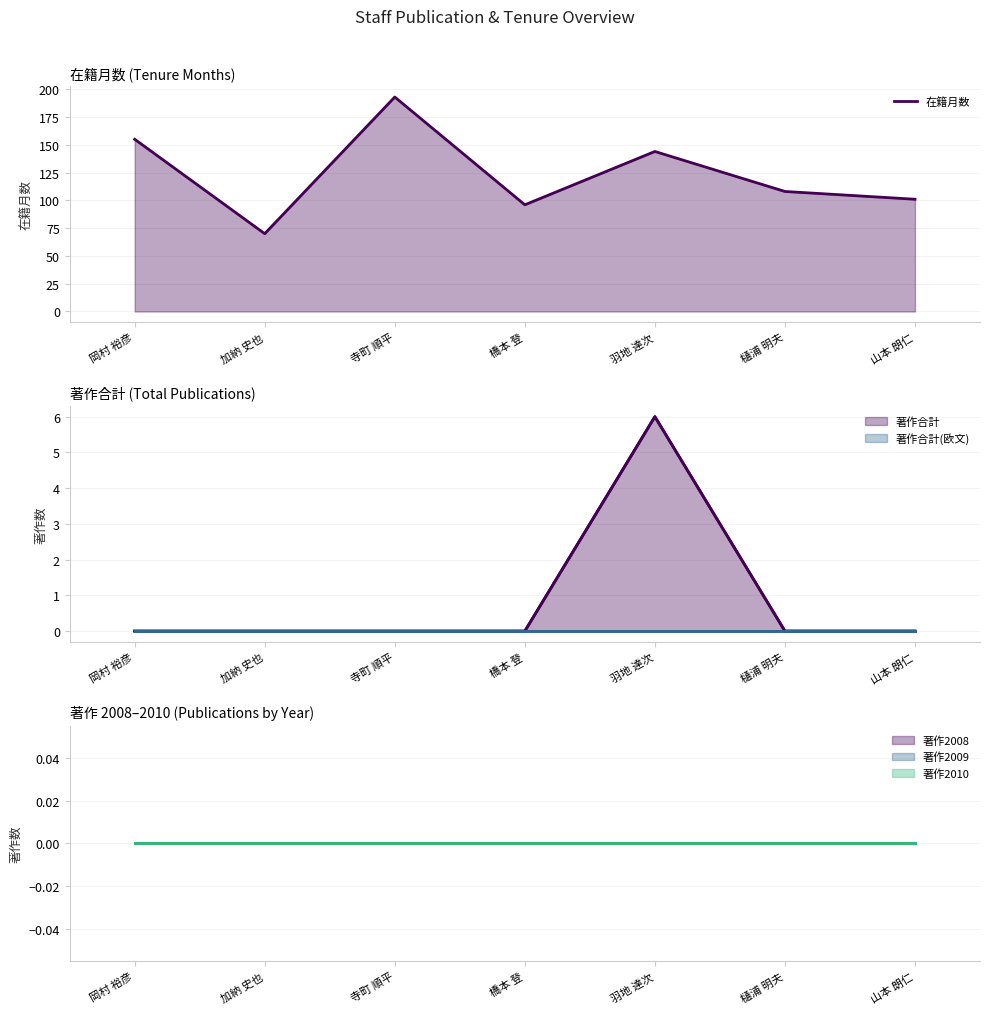

Which series has the largest range (max minus min)?

著作合計